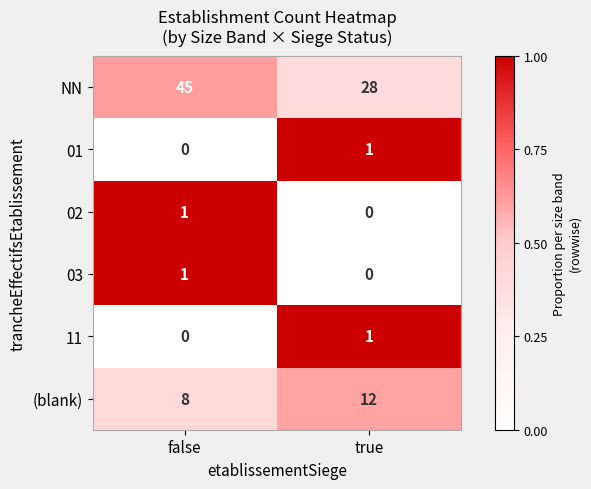

At which category is the sum across all series the highest?

false